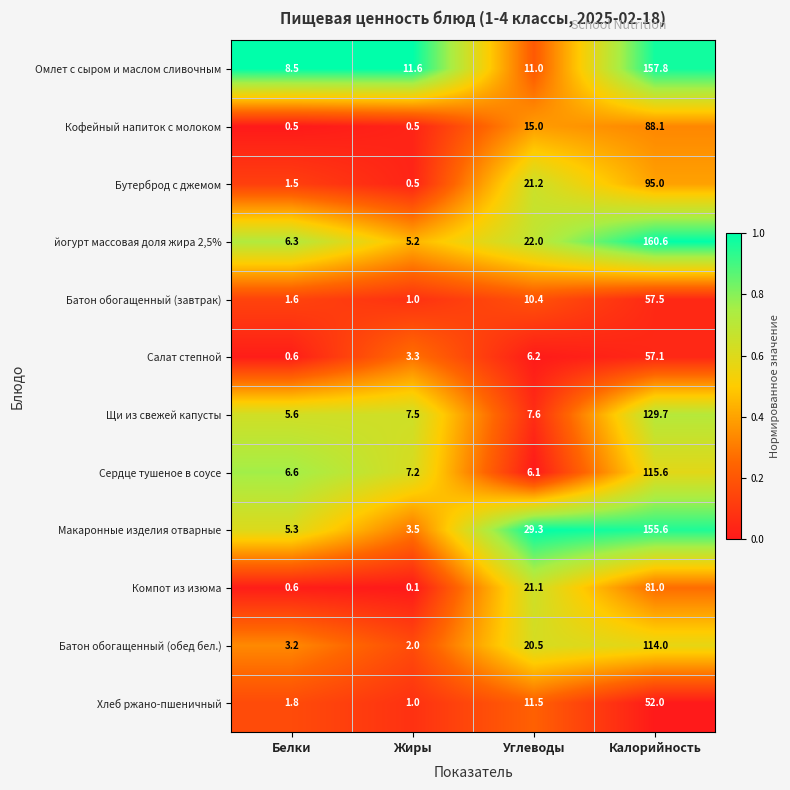

Which series changed the most between Жиры and Углеводы?

Макаронные изделия отварные